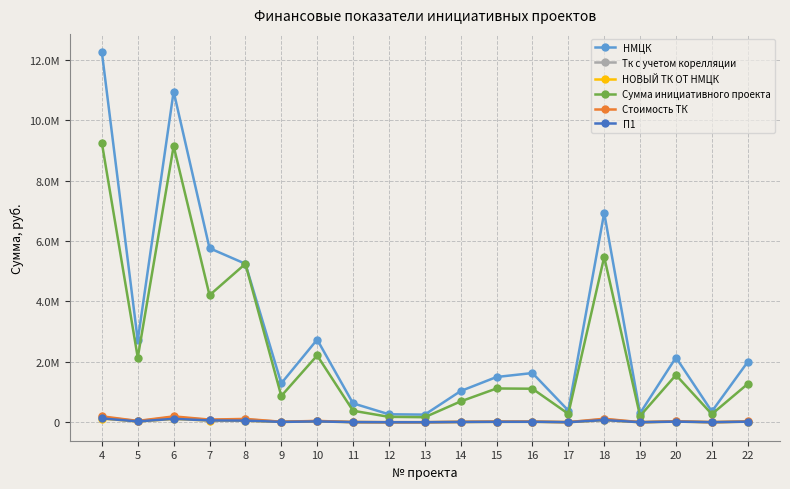

Where is the first local minimum for НМЦК?

5